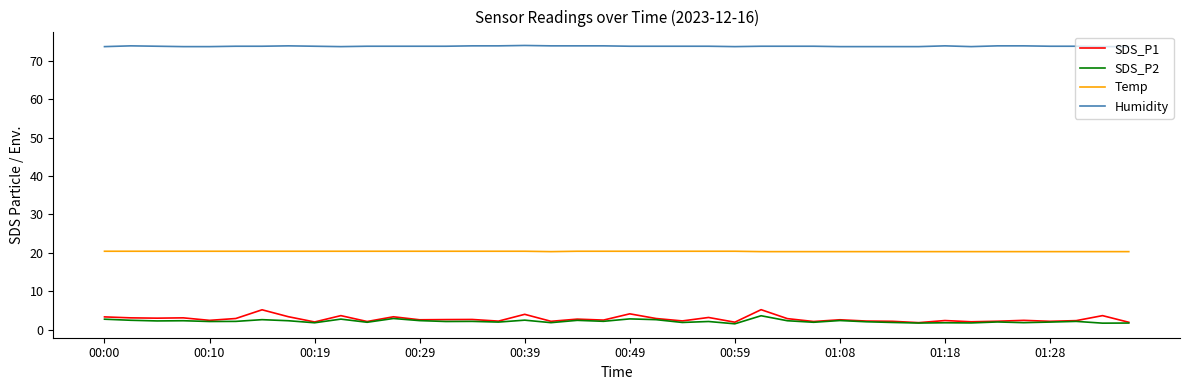

Which series has the largest range (max minus min)?

SDS_P1